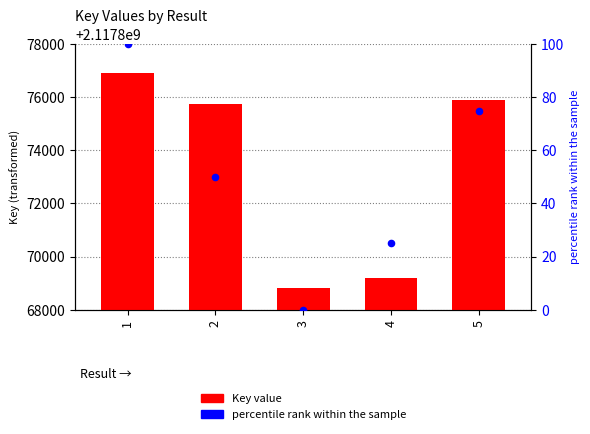

Which series has the largest Y range (max minus min)?

Key value